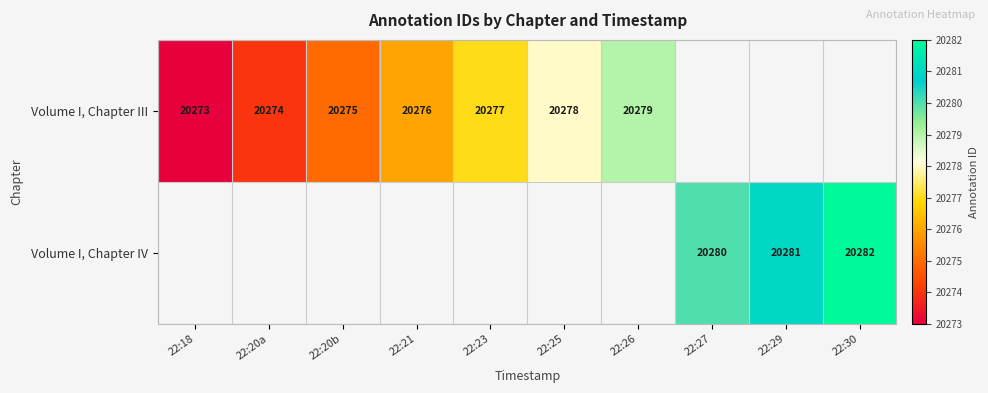

At how many categories does at least one series exceed 20278?

4